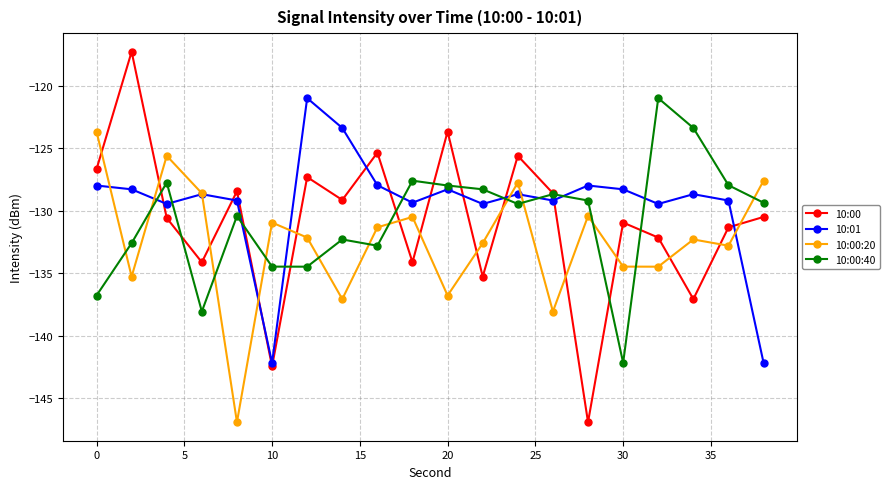

Which series has the largest range (max minus min)?

10:00